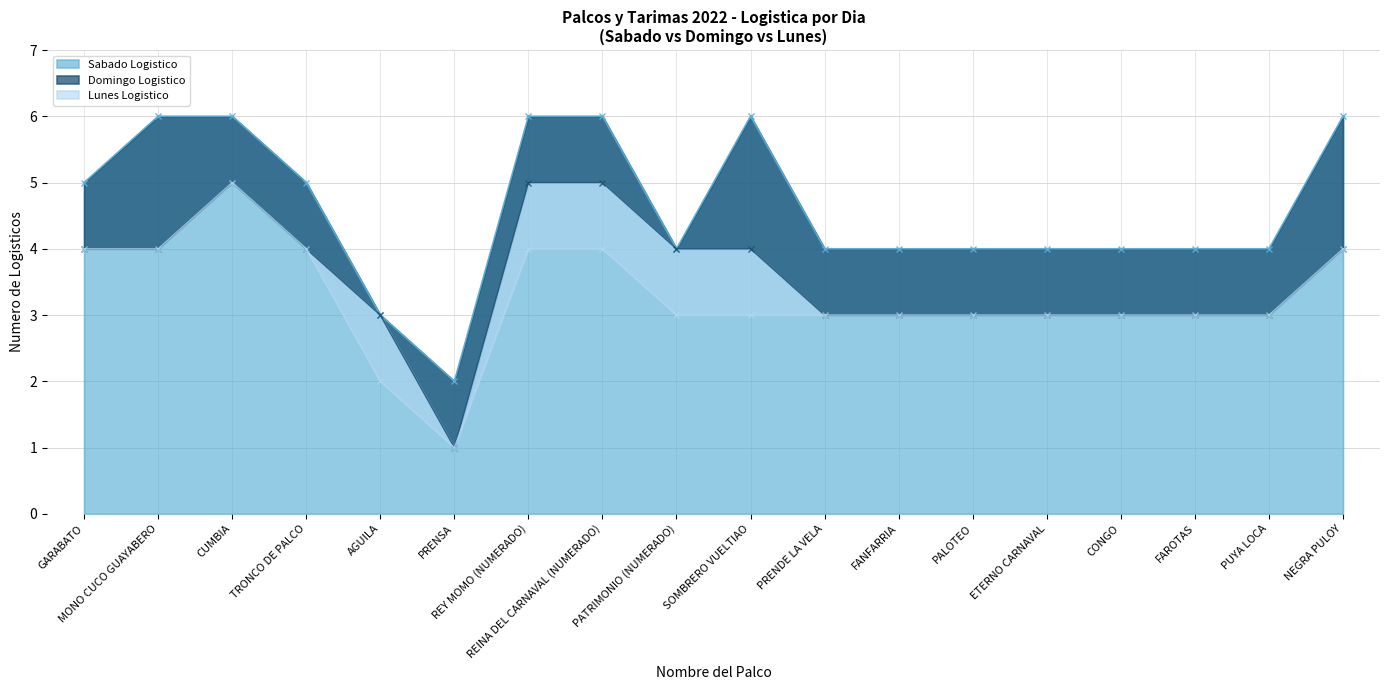

What is the spread (max minus min) of values at NEGRA PULOY?

2